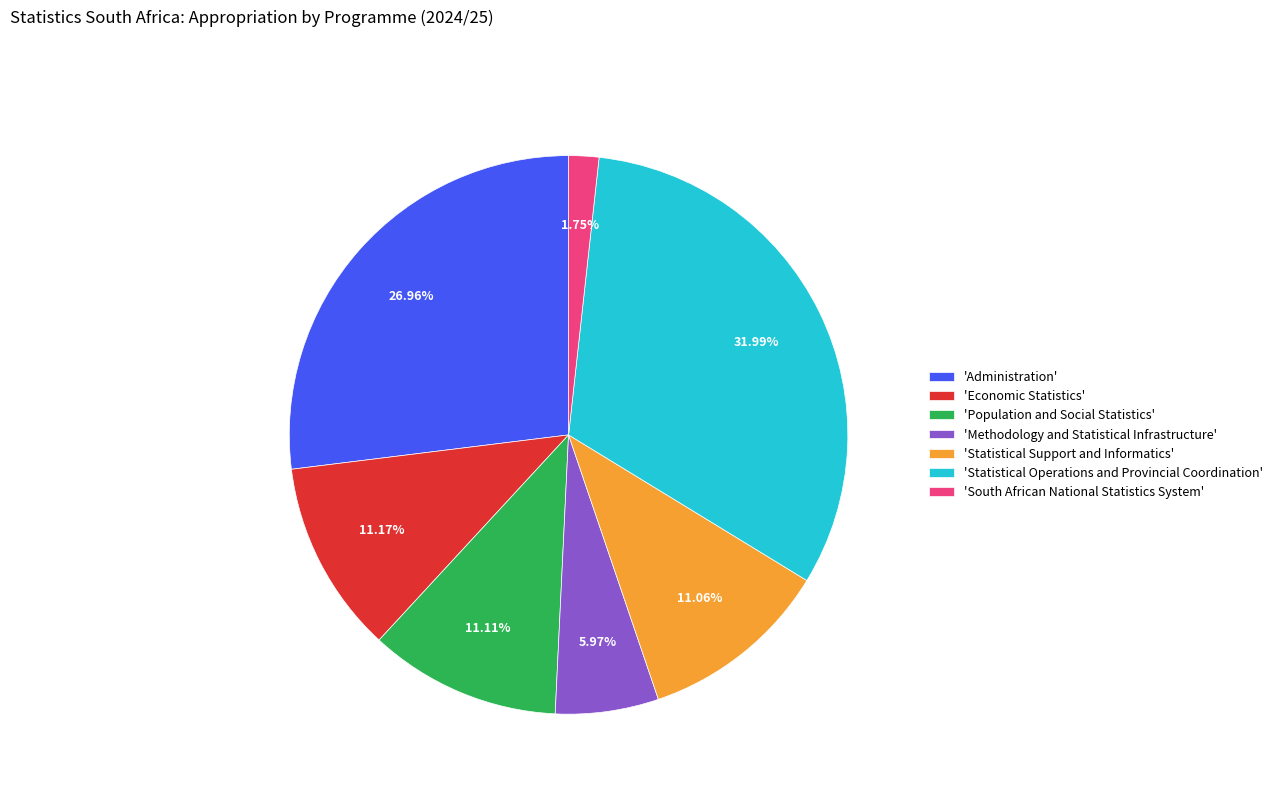

Is 'Statistical Operations and Provincial Coordination' the majority of the pie?

No